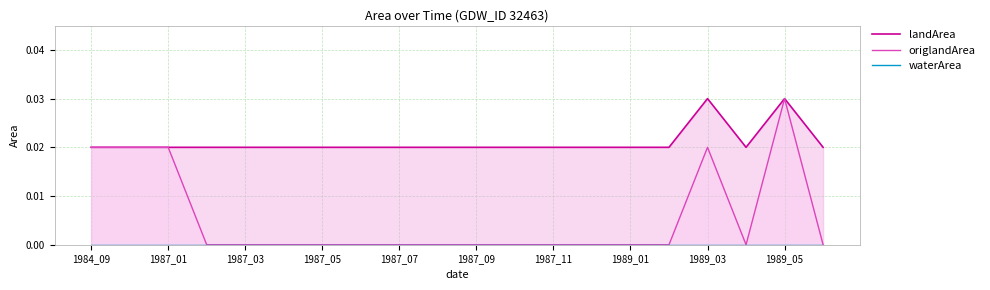

Rank the series by their average value, from highest to lowest.

landArea, origlandArea, waterArea